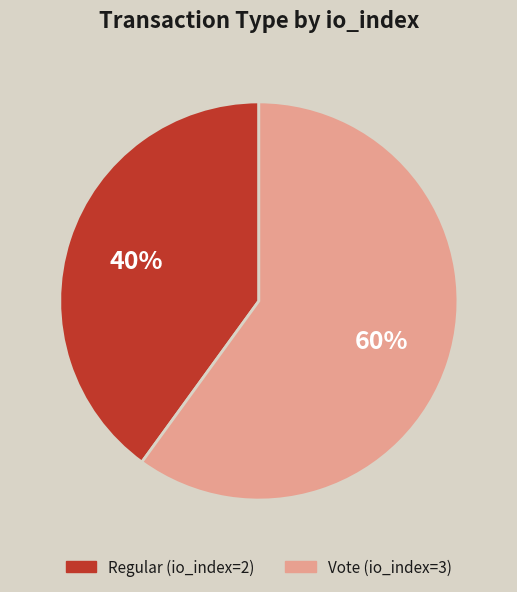

Count the number of slices in the pie.

2